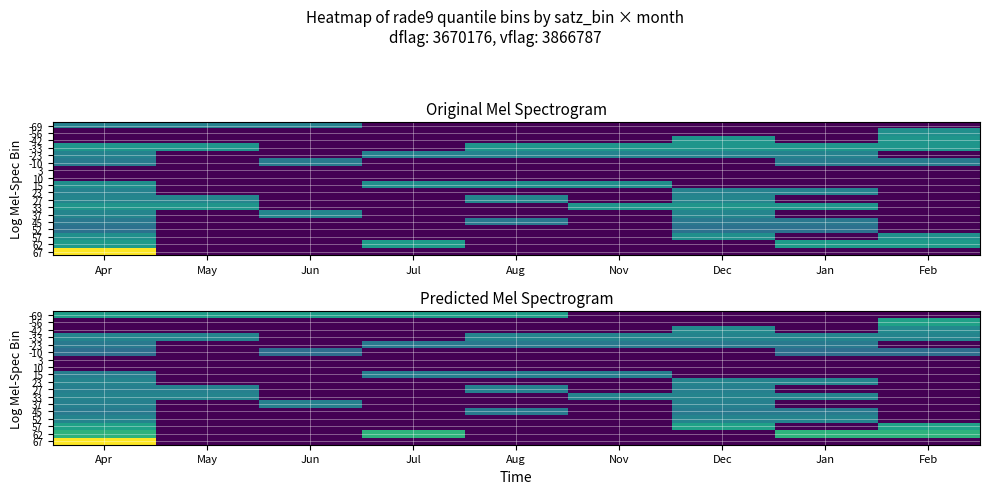

Is the value of -33 at Jan greater than the value of -69 at Jun?

No